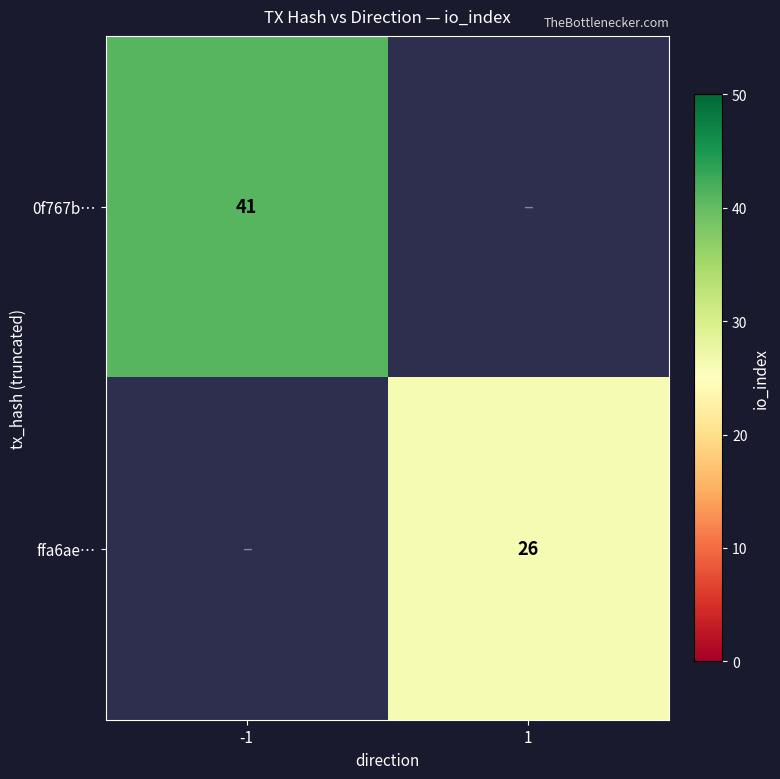

The 0f767b… series shows 41 at -1. True or false?

True